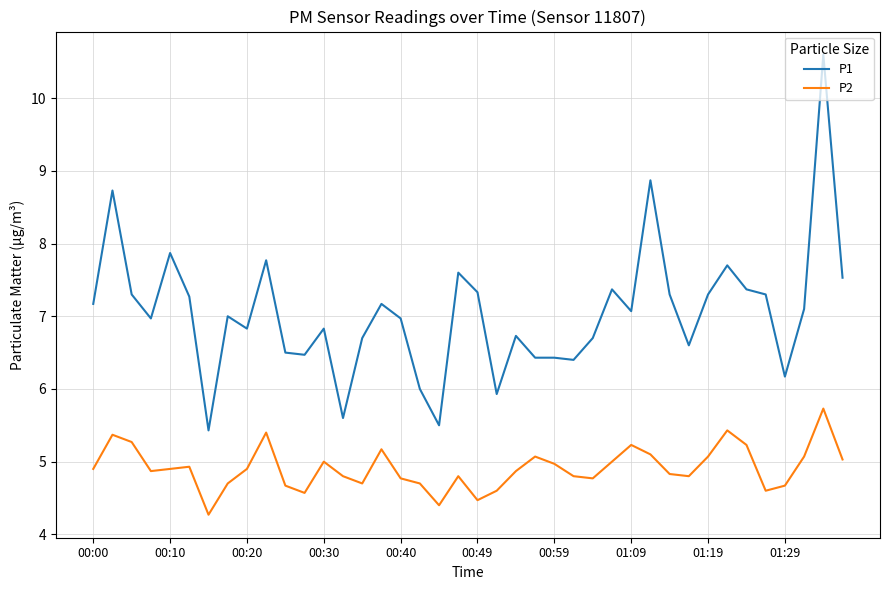

True or false: P2 has more than 2 points higher than both neighbors.

True